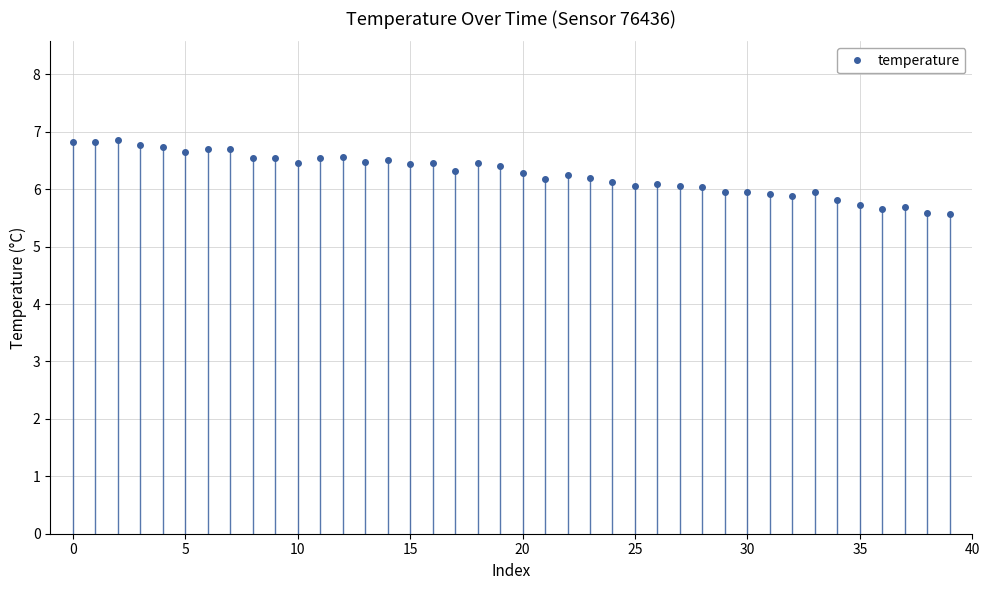

Is it true that temperature equals 3.9 at 20?

False